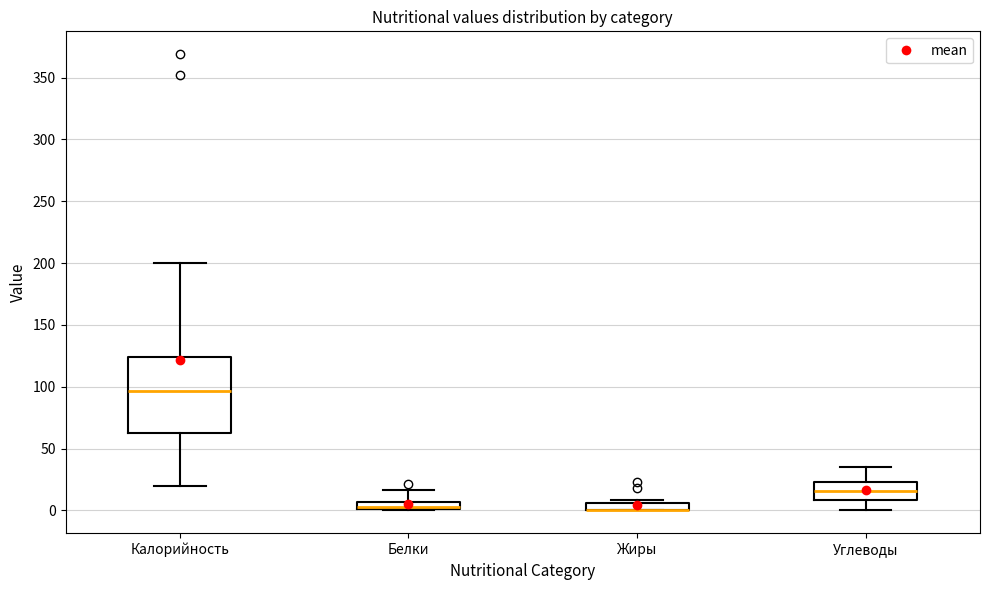

Where is the lower edge of the box for Жиры on the y-axis? The values are not printed on the chart, so give them approximately, as read against the axis.

0